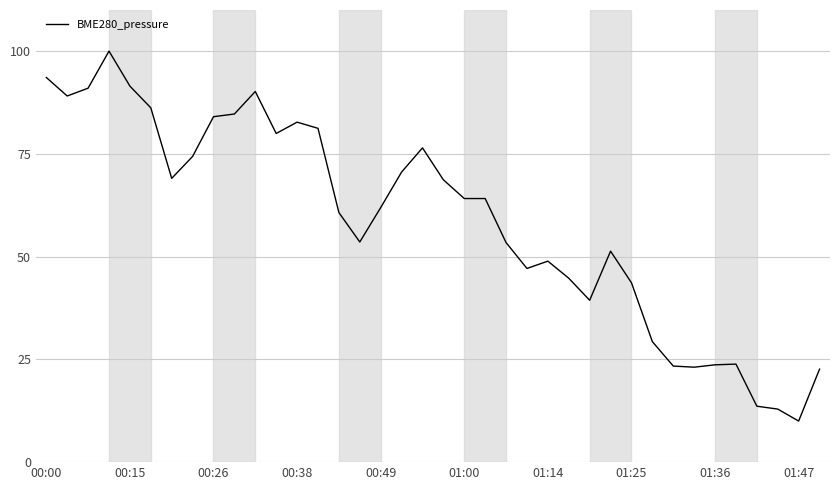

What is the average value?

58.7